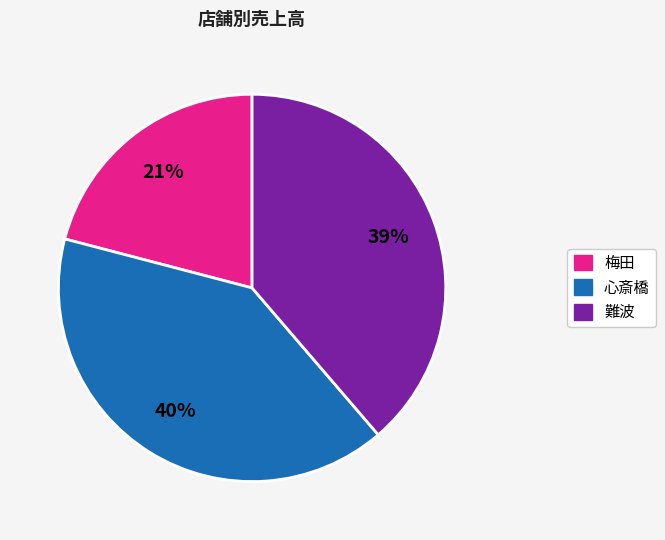

To the nearest percent, what percentage of the pie is 難波?

39%